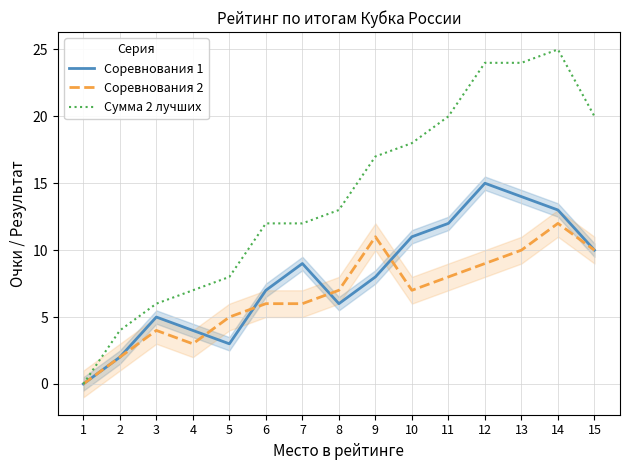

What is the value of the Соревнования 2 point at the 6th from the left?

6